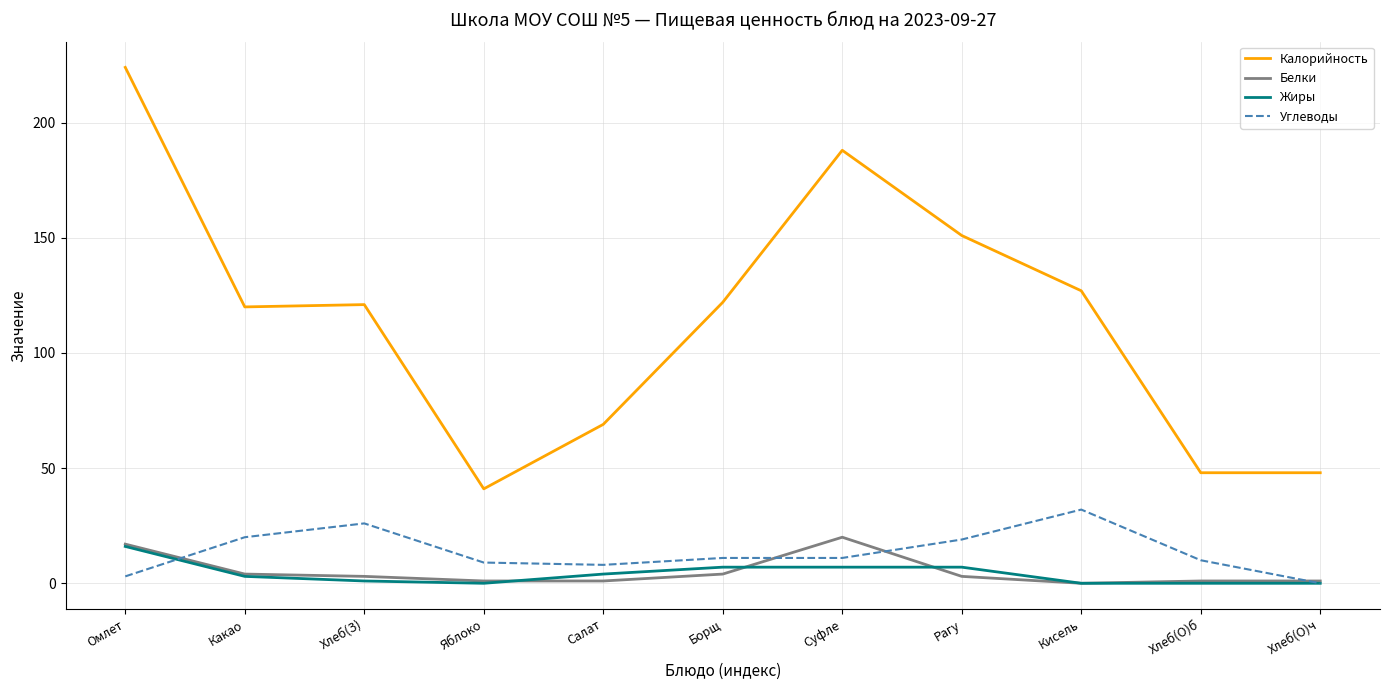

List the series in order of their peak value, lowest first.

Жиры, Белки, Углеводы, Калорийность